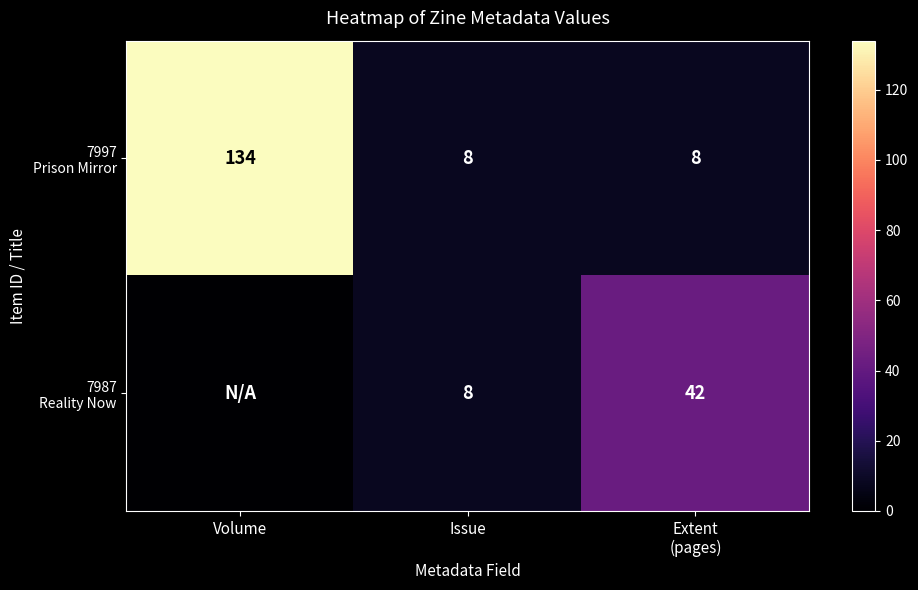

Is it true that 7987 Reality Now equals 8 at Issue?

True